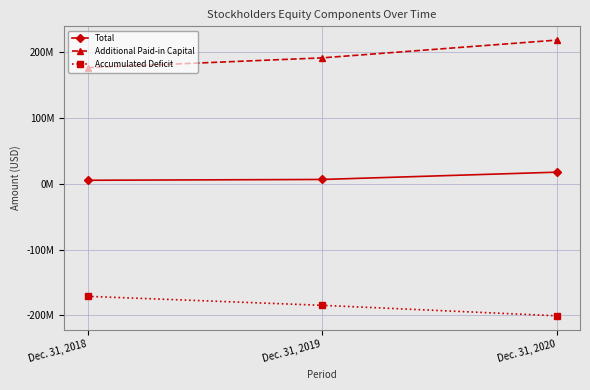

Does the chart have visible grid lines?

Yes